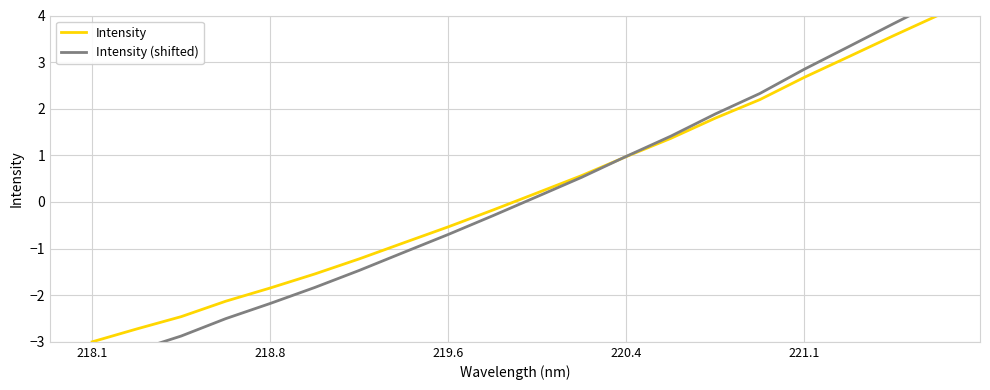

Does the chart display data point markers on the line(s)?

No